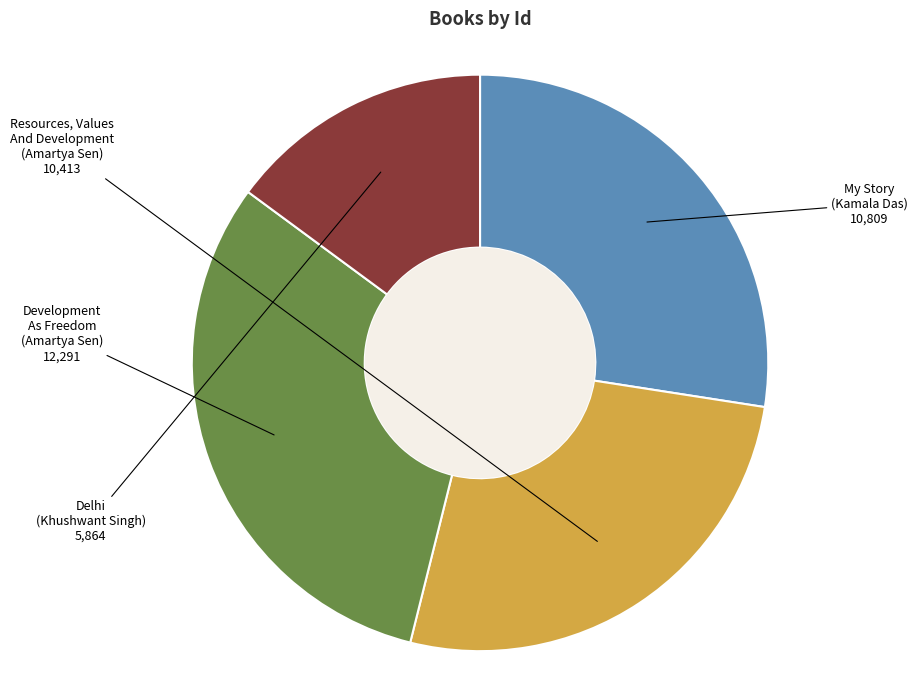

Between Development As Freedom (Amartya Sen) and Delhi (Khushwant Singh), which is larger?

Development As Freedom (Amartya Sen)